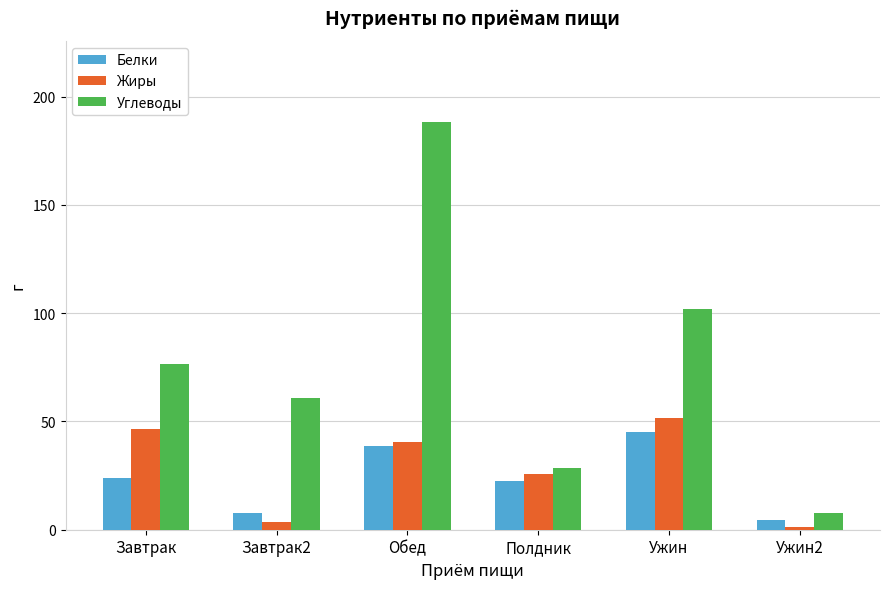

Is the value of Углеводы at Полдник greater than the value of Белки at Ужин?

No